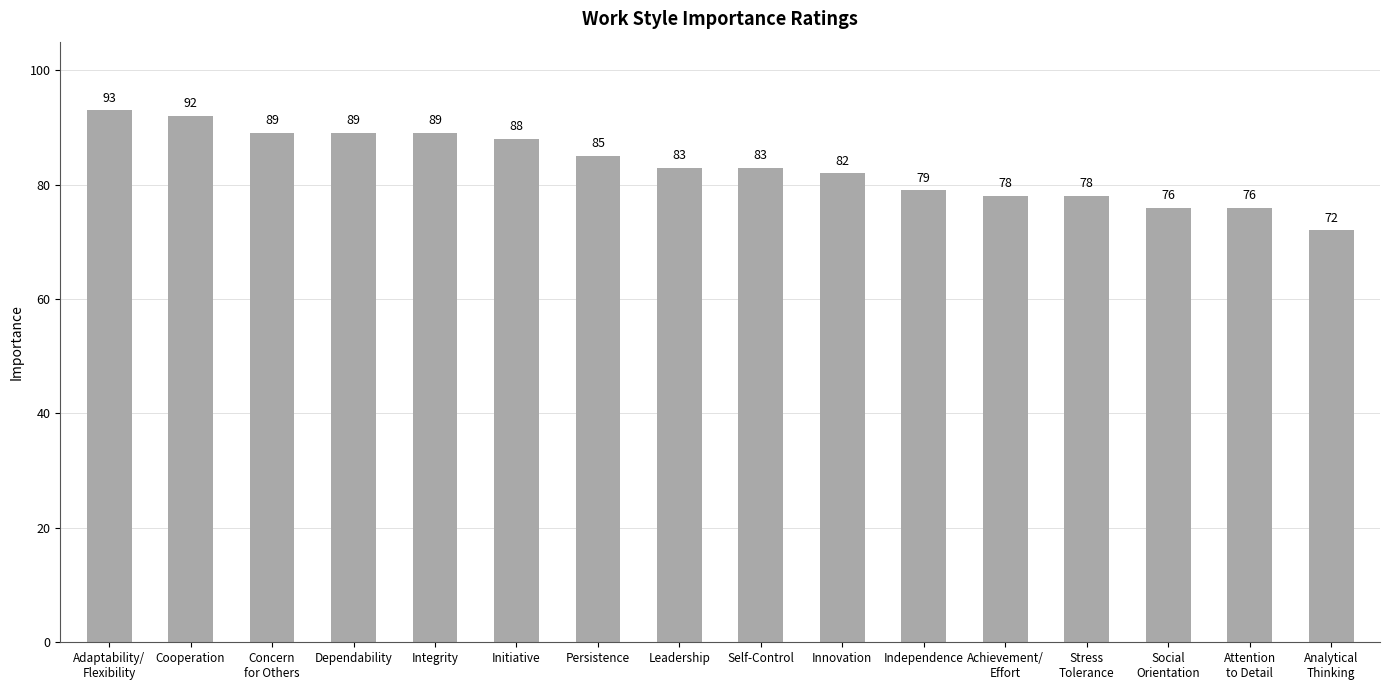

What is the difference between the values at Achievement/
Effort and Initiative?

10